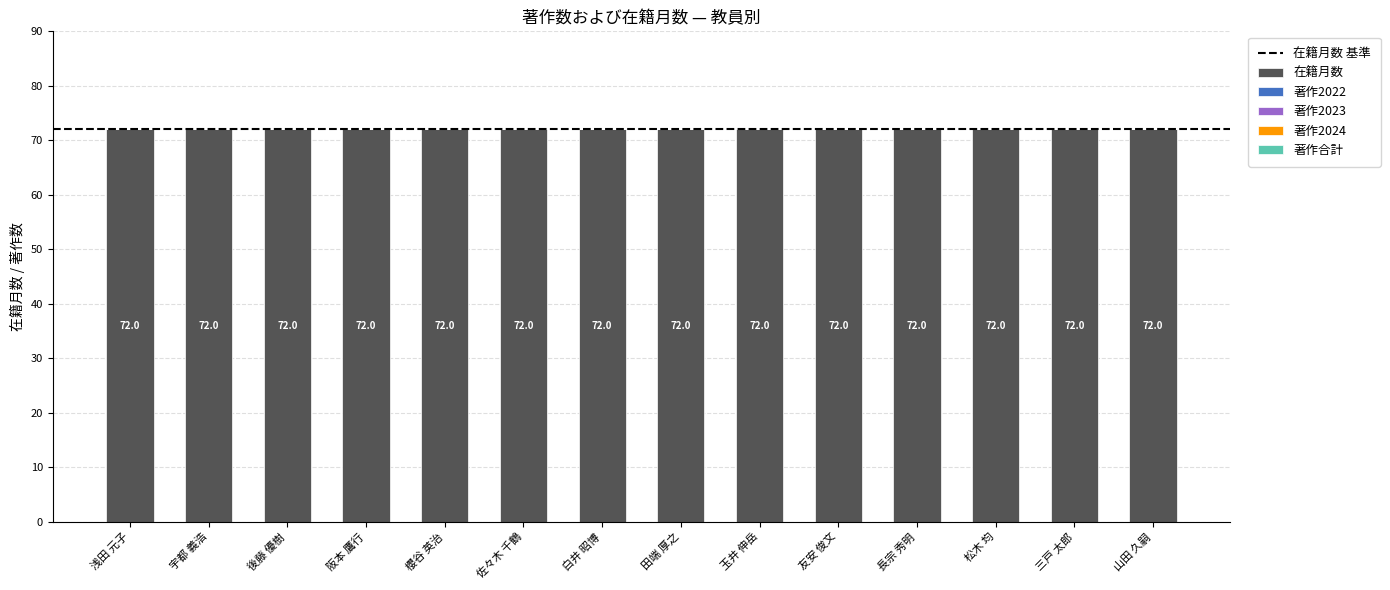

Between 後藤 優樹 and 櫻谷 英治, which is larger?

後藤 優樹